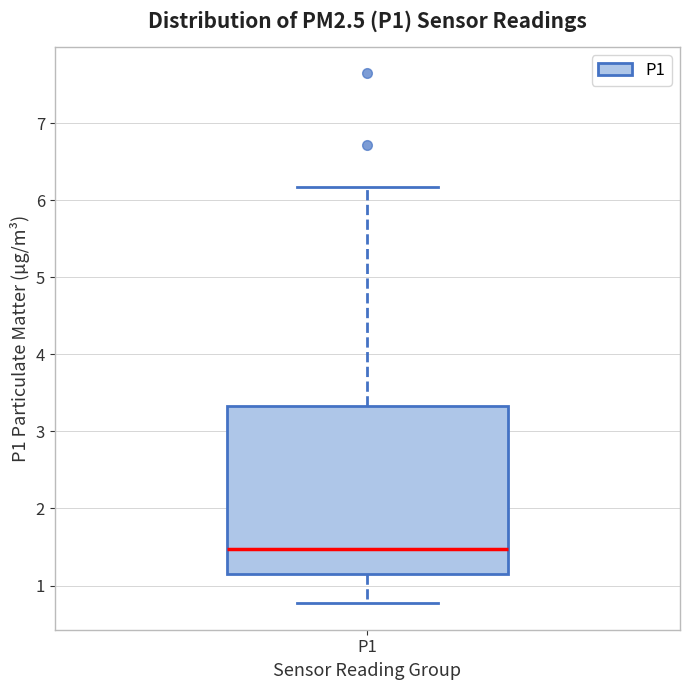

Read this box plot against the y-axis: the position of the median line, the range covered by the box, and the ends of both whiskers. The values are not printed on the chart, so give them approximately, as read against the axis.

median 1.5, box 1.1 to 3.3, whiskers 0.8 to 6.2